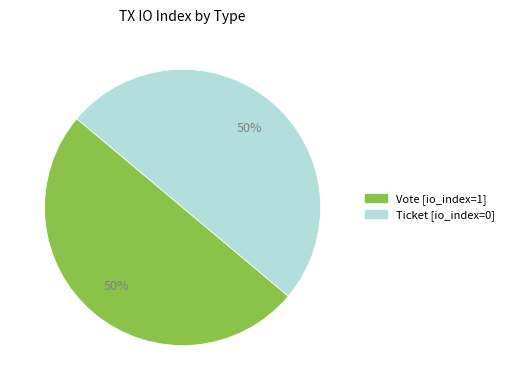

Combined, do Ticket and Vote account for over 50%?

Yes